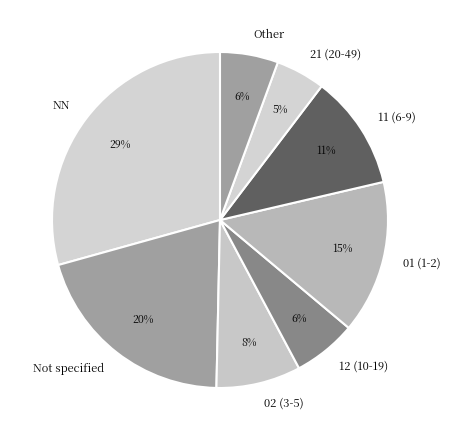

How many segments does this pie chart have?

8